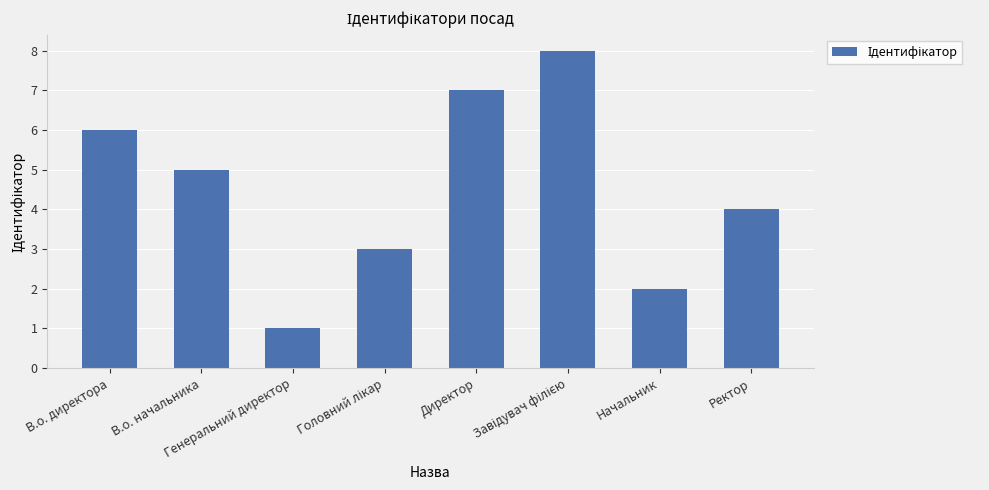

What is the greatest value displayed?

8